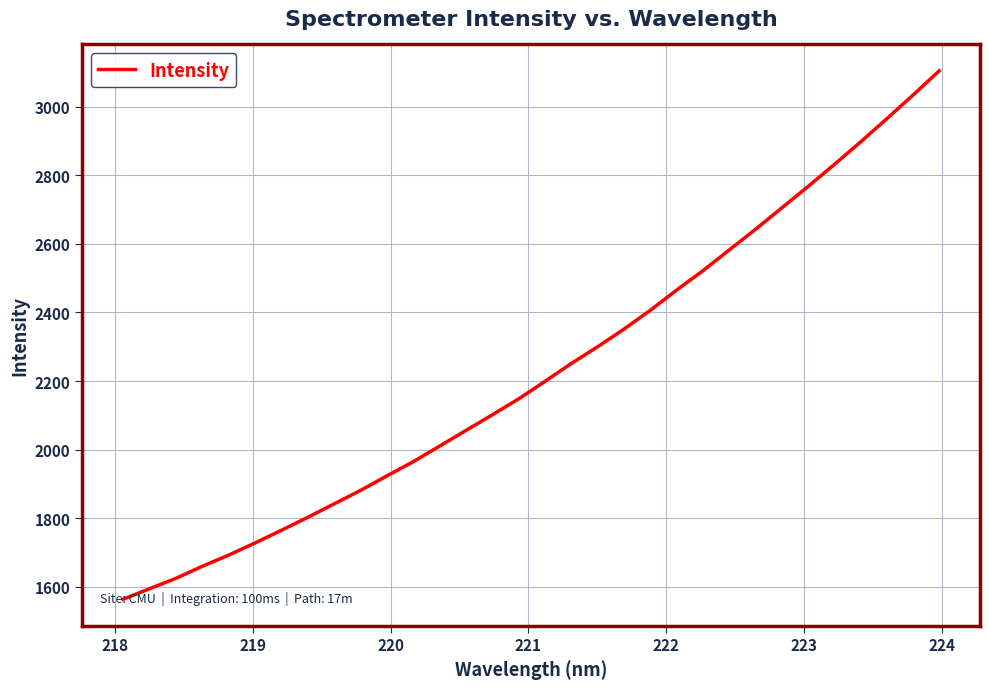

What is the minimum value shown in the chart?

1563.5